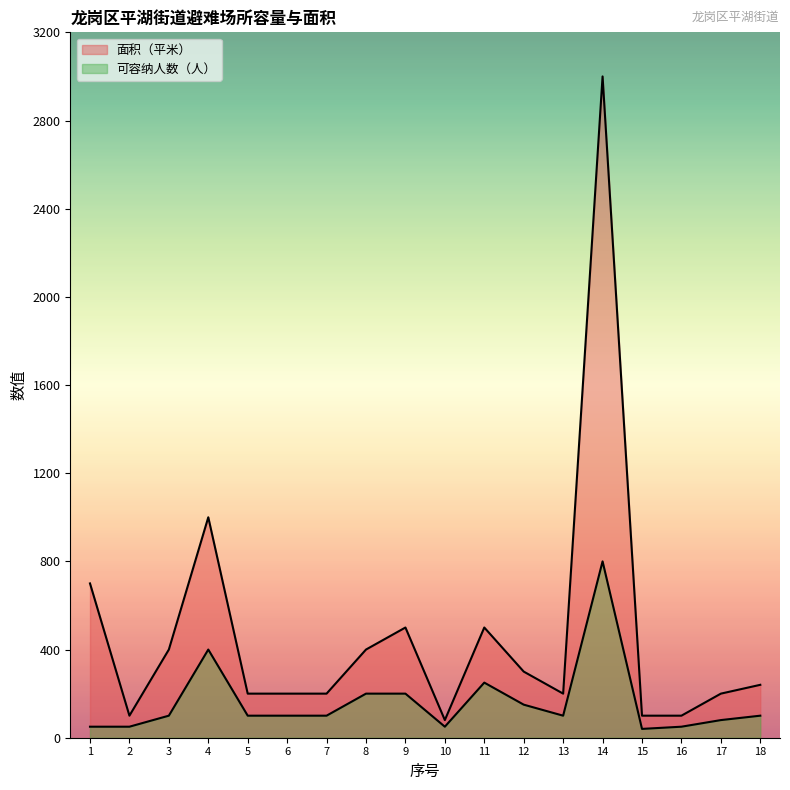

What are all the series names shown in the legend?

可容纳人数（人）, 面积（平米）